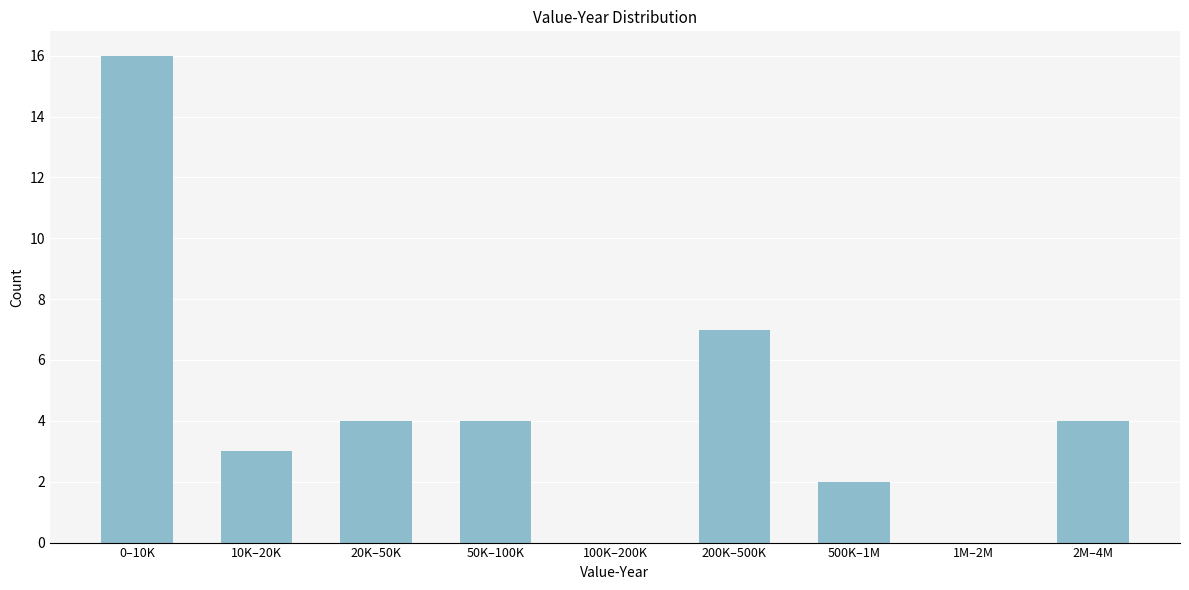

Reading left to right, list all the values displayed in this chart.

0–10K=16	10K–20K=3	20K–50K=4	50K–100K=4	100K–200K=0	200K–500K=7	500K–1M=2	1M–2M=0	2M–4M=4